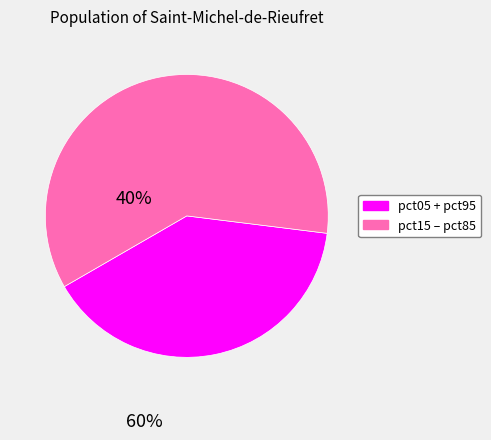

Is there a majority slice in this chart?

Yes